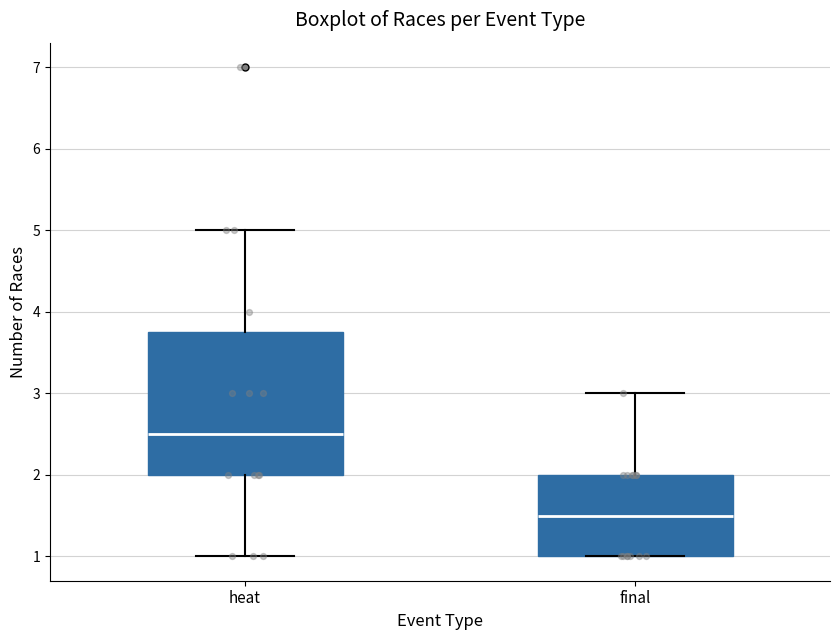

Reading left to right, transcribe this box plot: for each box, give where its median line is, the range the box spans, and where its two whiskers end, as read against the y-axis. The values are not printed on the chart, so give them approximately, as read against the axis.

heat: median 2.5, box 2.0 to 3.8, whiskers 1.0 to 5.0
final: median 1.5, box 1.0 to 2.0, whiskers 1.0 to 3.0